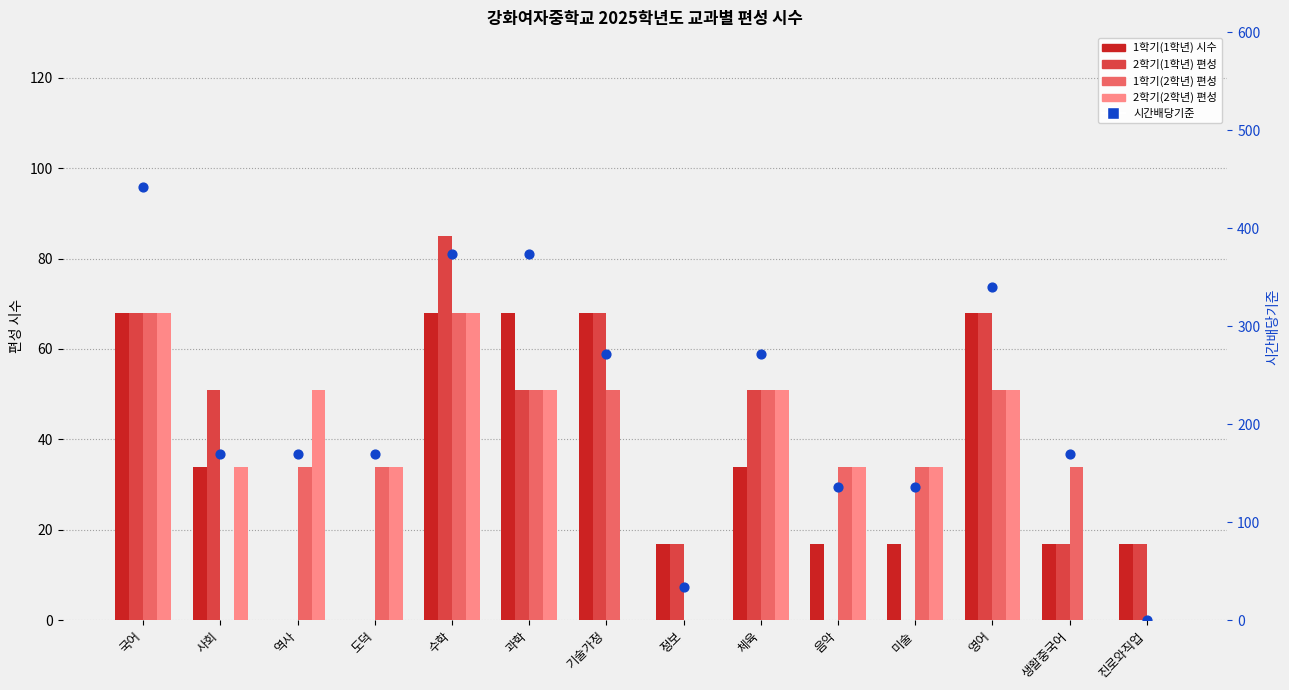

What is the total value across all series at 도덕?

238